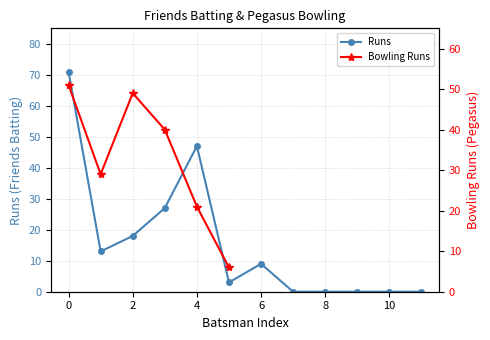

How many interior local peaks (higher than both neighbors) does the data have?

2